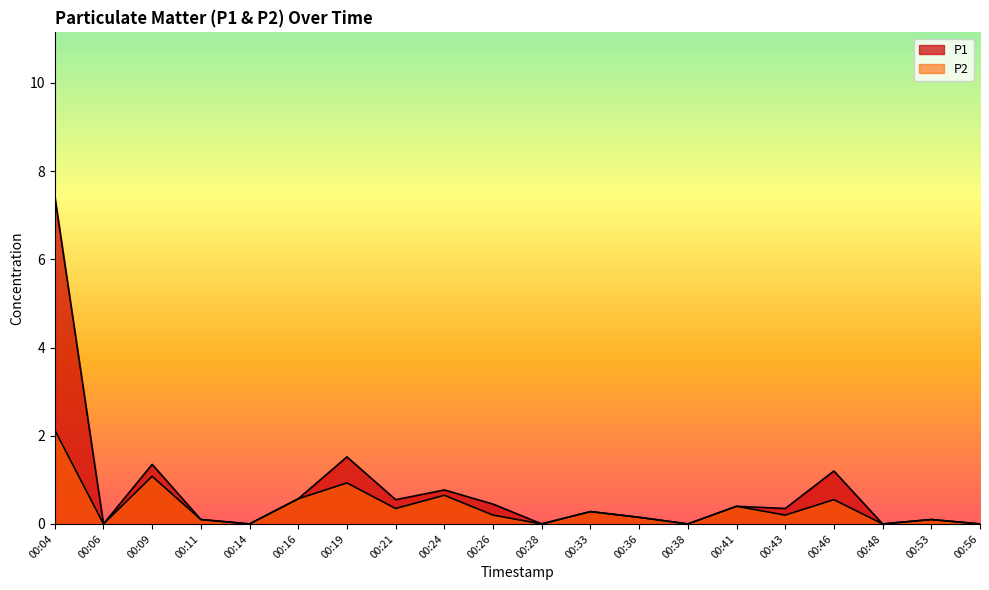

At which category does the chart reach its peak across all series?

00:04